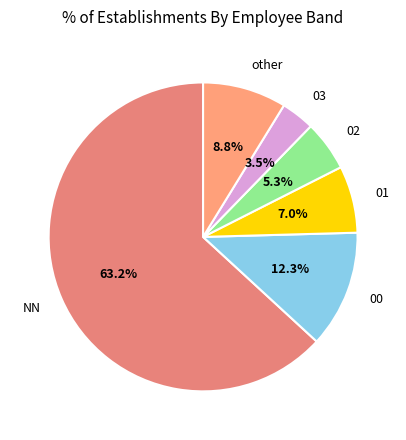

How many segments does this pie chart have?

6